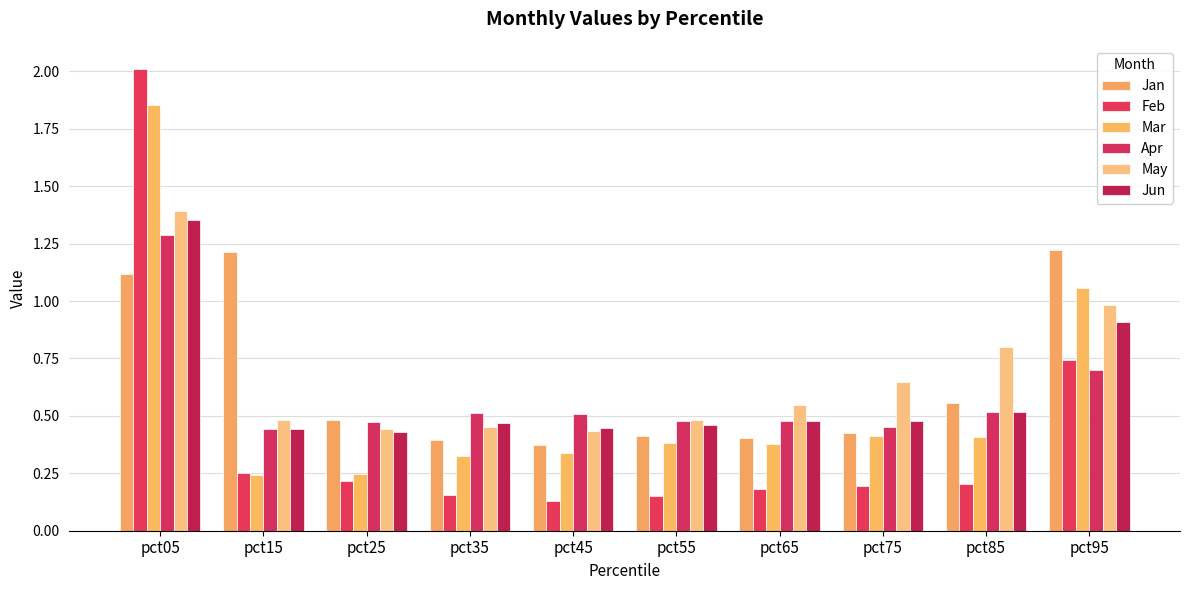

How many bars are there in total?

60